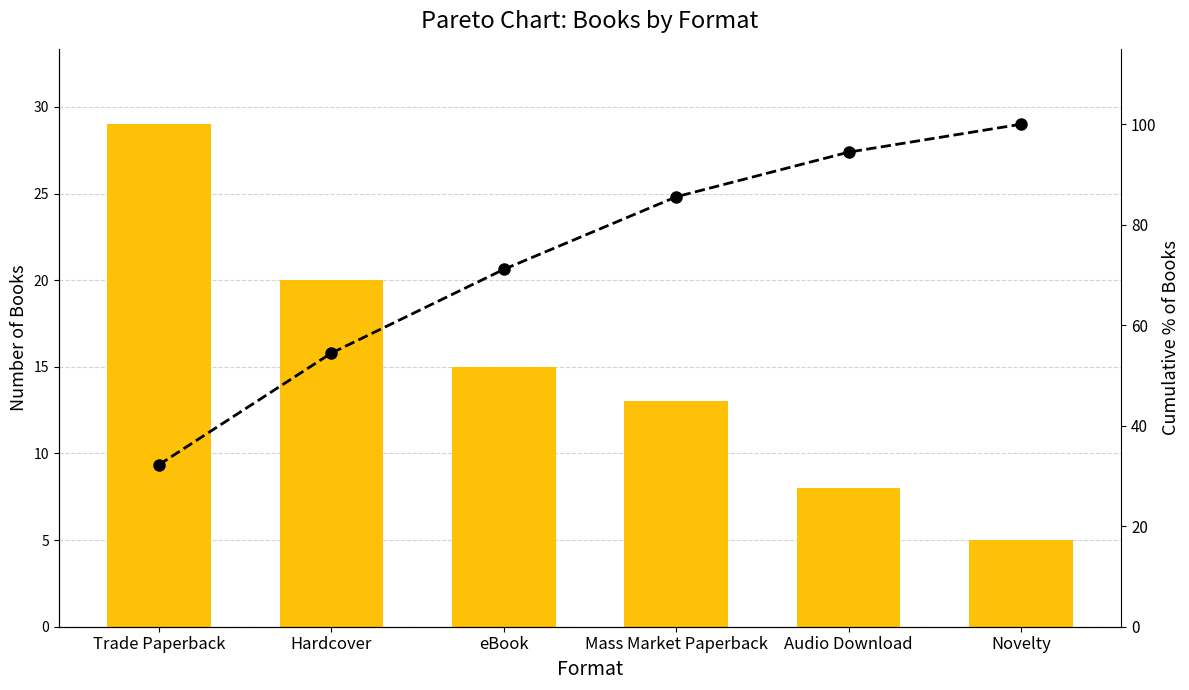

What is the label of the 6th bar from the left?

Novelty